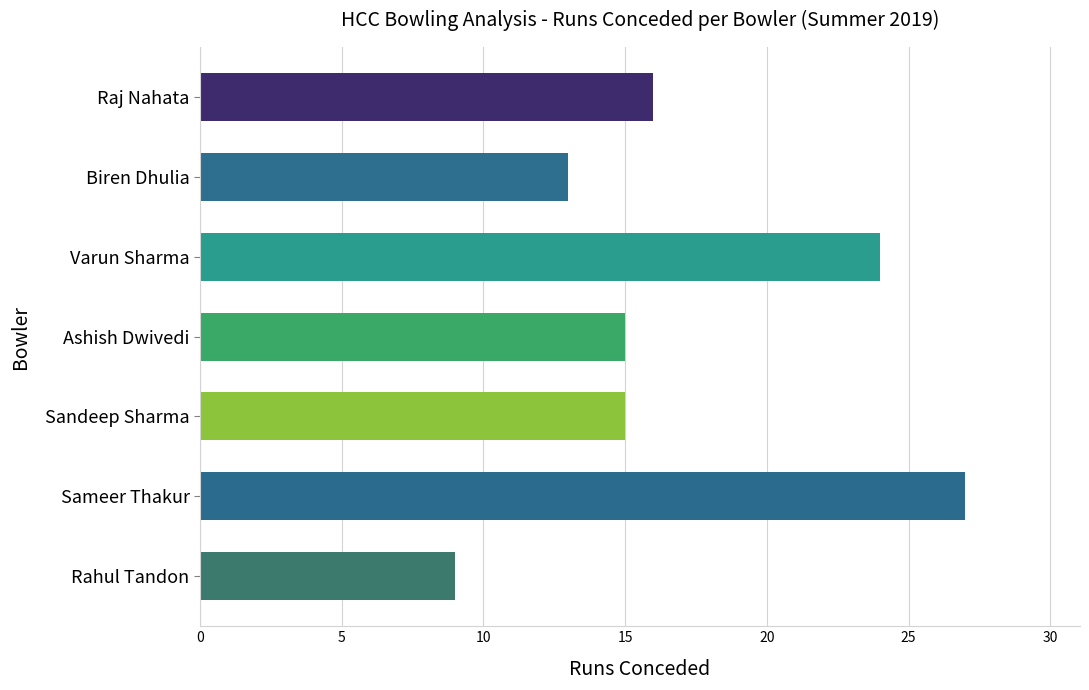

What value does the data have at Sameer Thakur?

27